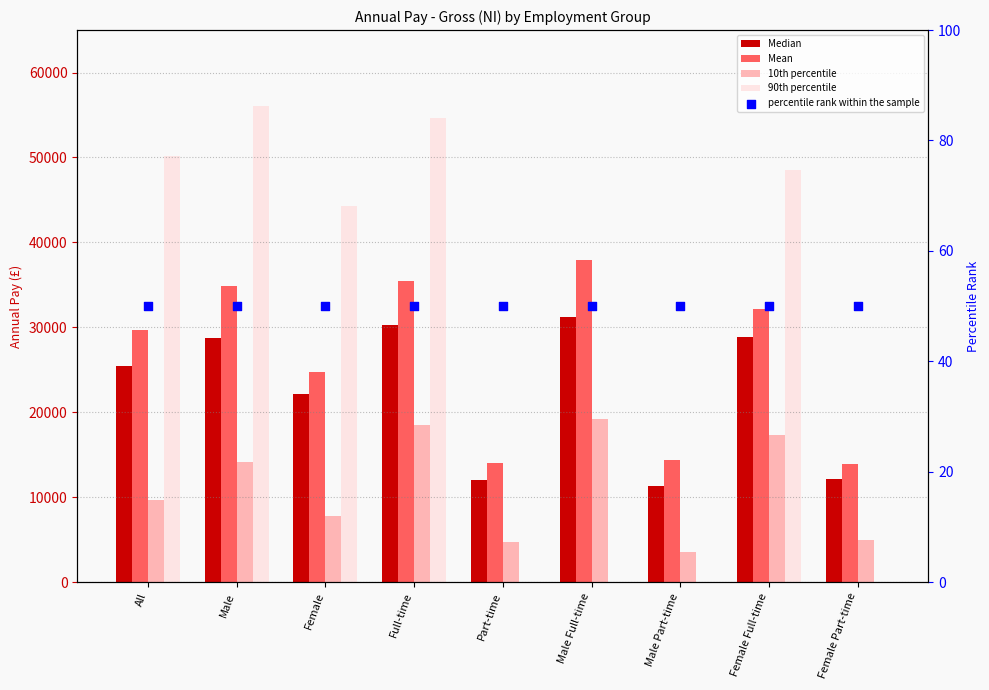

At which category is the sum across all series the highest?

Full-time